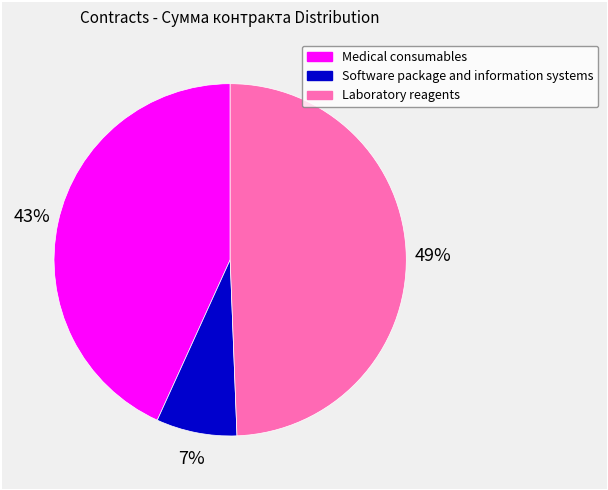

Does Medical consumables account for over 50% of the chart?

No